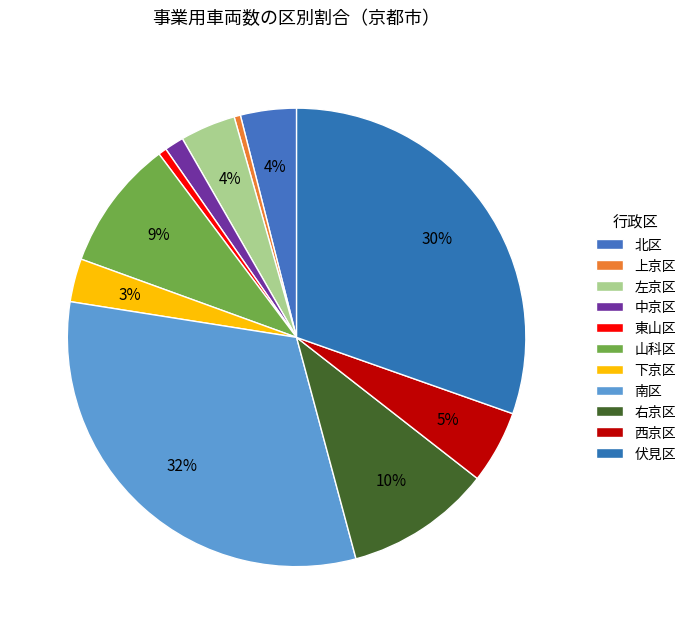

What is the smallest slice in the pie chart?

上京区